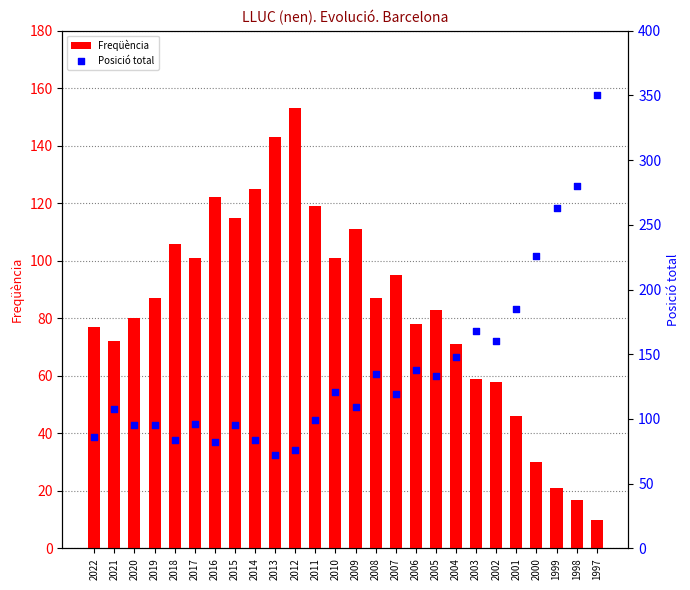

Which series reaches the maximum Y coordinate?

Posició total